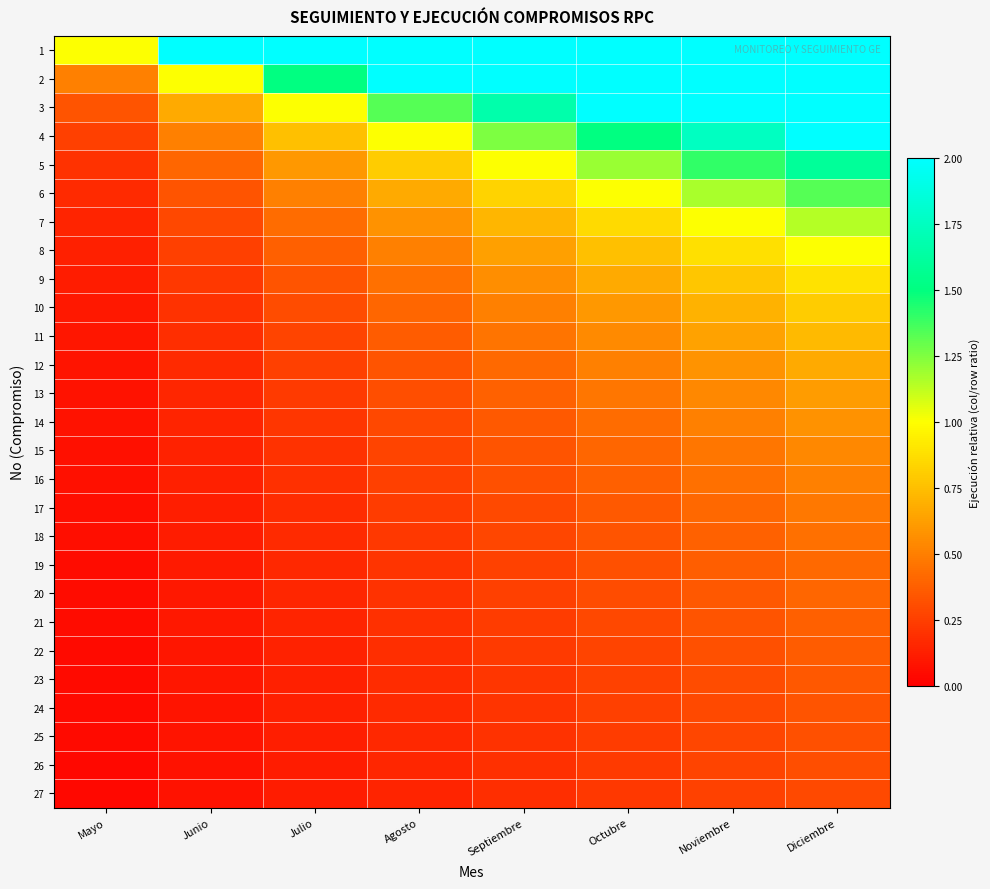

Reading left to right, list all the values displayed in this chart.

1: Mayo=1.0	Junio=2.0	Julio=3.0	Agosto=4.0	Septiembre=5.0	Octubre=6.0	Noviembre=7.0	Diciembre=8.0
2: Mayo=0.5	Junio=1.0	Julio=1.5	Agosto=2.0	Septiembre=2.5	Octubre=3.0	Noviembre=3.5	Diciembre=4.0
3: Mayo=0.3	Junio=0.7	Julio=1.0	Agosto=1.3	Septiembre=1.7	Octubre=2.0	Noviembre=2.3	Diciembre=2.7
4: Mayo=0.2	Junio=0.5	Julio=0.8	Agosto=1.0	Septiembre=1.2	Octubre=1.5	Noviembre=1.8	Diciembre=2.0
5: Mayo=0.2	Junio=0.4	Julio=0.6	Agosto=0.8	Septiembre=1.0	Octubre=1.2	Noviembre=1.4	Diciembre=1.6
6: Mayo=0.2	Junio=0.3	Julio=0.5	Agosto=0.7	Septiembre=0.8	Octubre=1.0	Noviembre=1.2	Diciembre=1.3
7: Mayo=0.1	Junio=0.3	Julio=0.4	Agosto=0.6	Septiembre=0.7	Octubre=0.9	Noviembre=1.0	Diciembre=1.1
8: Mayo=0.1	Junio=0.2	Julio=0.4	Agosto=0.5	Septiembre=0.6	Octubre=0.8	Noviembre=0.9	Diciembre=1.0
9: Mayo=0.1	Junio=0.2	Julio=0.3	Agosto=0.4	Septiembre=0.6	Octubre=0.7	Noviembre=0.8	Diciembre=0.9
10: Mayo=0.1	Junio=0.2	Julio=0.3	Agosto=0.4	Septiembre=0.5	Octubre=0.6	Noviembre=0.7	Diciembre=0.8
11: Mayo=0.1	Junio=0.2	Julio=0.3	Agosto=0.4	Septiembre=0.5	Octubre=0.5	Noviembre=0.6	Diciembre=0.7
12: Mayo=0.1	Junio=0.2	Julio=0.2	Agosto=0.3	Septiembre=0.4	Octubre=0.5	Noviembre=0.6	Diciembre=0.7
13: Mayo=0.1	Junio=0.2	Julio=0.2	Agosto=0.3	Septiembre=0.4	Octubre=0.5	Noviembre=0.5	Diciembre=0.6
14: Mayo=0.1	Junio=0.1	Julio=0.2	Agosto=0.3	Septiembre=0.4	Octubre=0.4	Noviembre=0.5	Diciembre=0.6
15: Mayo=0.1	Junio=0.1	Julio=0.2	Agosto=0.3	Septiembre=0.3	Octubre=0.4	Noviembre=0.5	Diciembre=0.5
16: Mayo=0.1	Junio=0.1	Julio=0.2	Agosto=0.2	Septiembre=0.3	Octubre=0.4	Noviembre=0.4	Diciembre=0.5
17: Mayo=0.1	Junio=0.1	Julio=0.2	Agosto=0.2	Septiembre=0.3	Octubre=0.4	Noviembre=0.4	Diciembre=0.5
18: Mayo=0.1	Junio=0.1	Julio=0.2	Agosto=0.2	Septiembre=0.3	Octubre=0.3	Noviembre=0.4	Diciembre=0.4
19: Mayo=0.1	Junio=0.1	Julio=0.2	Agosto=0.2	Septiembre=0.3	Octubre=0.3	Noviembre=0.4	Diciembre=0.4
20: Mayo=0.1	Junio=0.1	Julio=0.1	Agosto=0.2	Septiembre=0.2	Octubre=0.3	Noviembre=0.3	Diciembre=0.4
21: Mayo=0.0	Junio=0.1	Julio=0.1	Agosto=0.2	Septiembre=0.2	Octubre=0.3	Noviembre=0.3	Diciembre=0.4
22: Mayo=0.0	Junio=0.1	Julio=0.1	Agosto=0.2	Septiembre=0.2	Octubre=0.3	Noviembre=0.3	Diciembre=0.4
23: Mayo=0.0	Junio=0.1	Julio=0.1	Agosto=0.2	Septiembre=0.2	Octubre=0.3	Noviembre=0.3	Diciembre=0.3
24: Mayo=0.0	Junio=0.1	Julio=0.1	Agosto=0.2	Septiembre=0.2	Octubre=0.2	Noviembre=0.3	Diciembre=0.3
25: Mayo=0.0	Junio=0.1	Julio=0.1	Agosto=0.2	Septiembre=0.2	Octubre=0.2	Noviembre=0.3	Diciembre=0.3
26: Mayo=0.0	Junio=0.1	Julio=0.1	Agosto=0.2	Septiembre=0.2	Octubre=0.2	Noviembre=0.3	Diciembre=0.3
27: Mayo=0.0	Junio=0.1	Julio=0.1	Agosto=0.1	Septiembre=0.2	Octubre=0.2	Noviembre=0.3	Diciembre=0.3